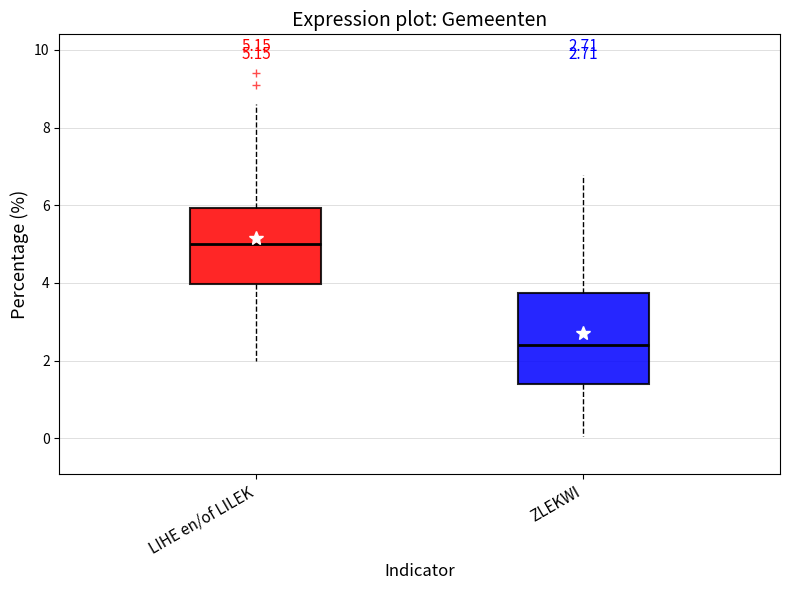

Which box has the highest median line?

LIHE en/of LILEK